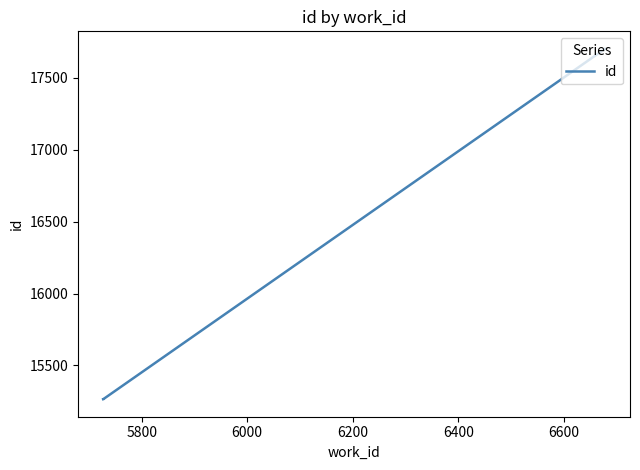

The value at 5600 is 26775. True or false?

False